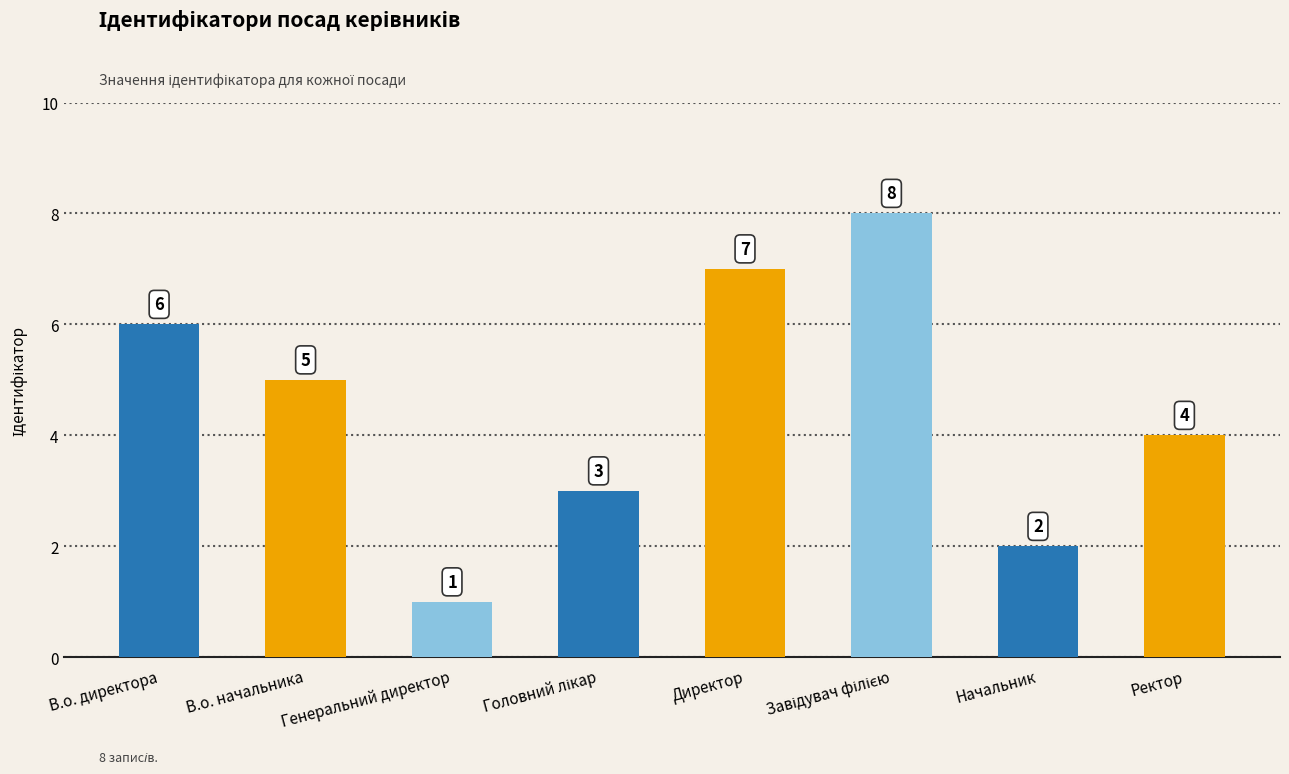

What is the approximate value at В.о. начальника?

5